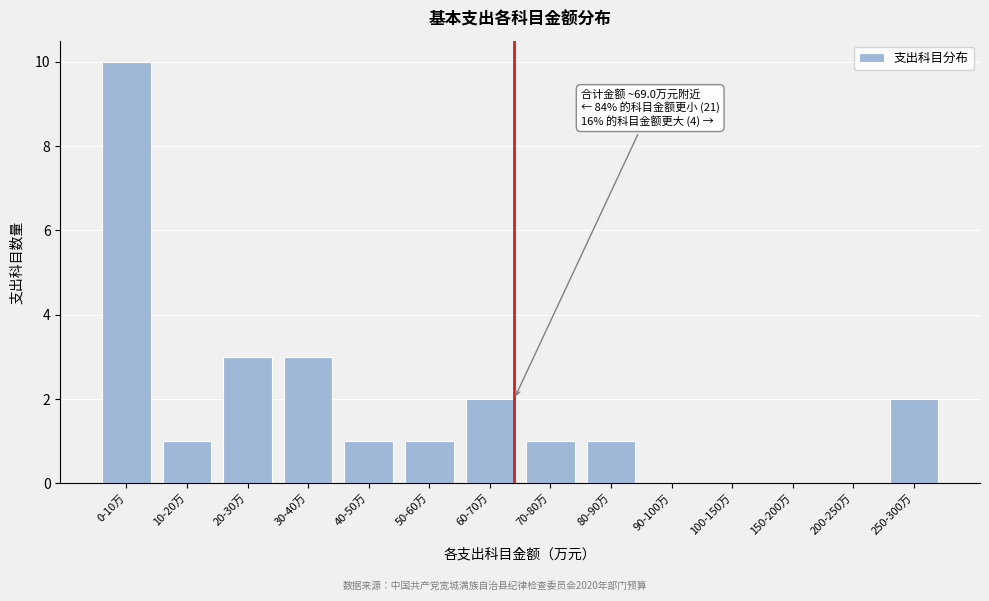

Reading left to right, what are all the values shown in this chart?

0-10万=10	10-20万=1	20-30万=3	30-40万=3	40-50万=1	50-60万=1	60-70万=2	70-80万=1	80-90万=1	90-100万=0	100-150万=0	150-200万=0	200-250万=0	250-300万=2